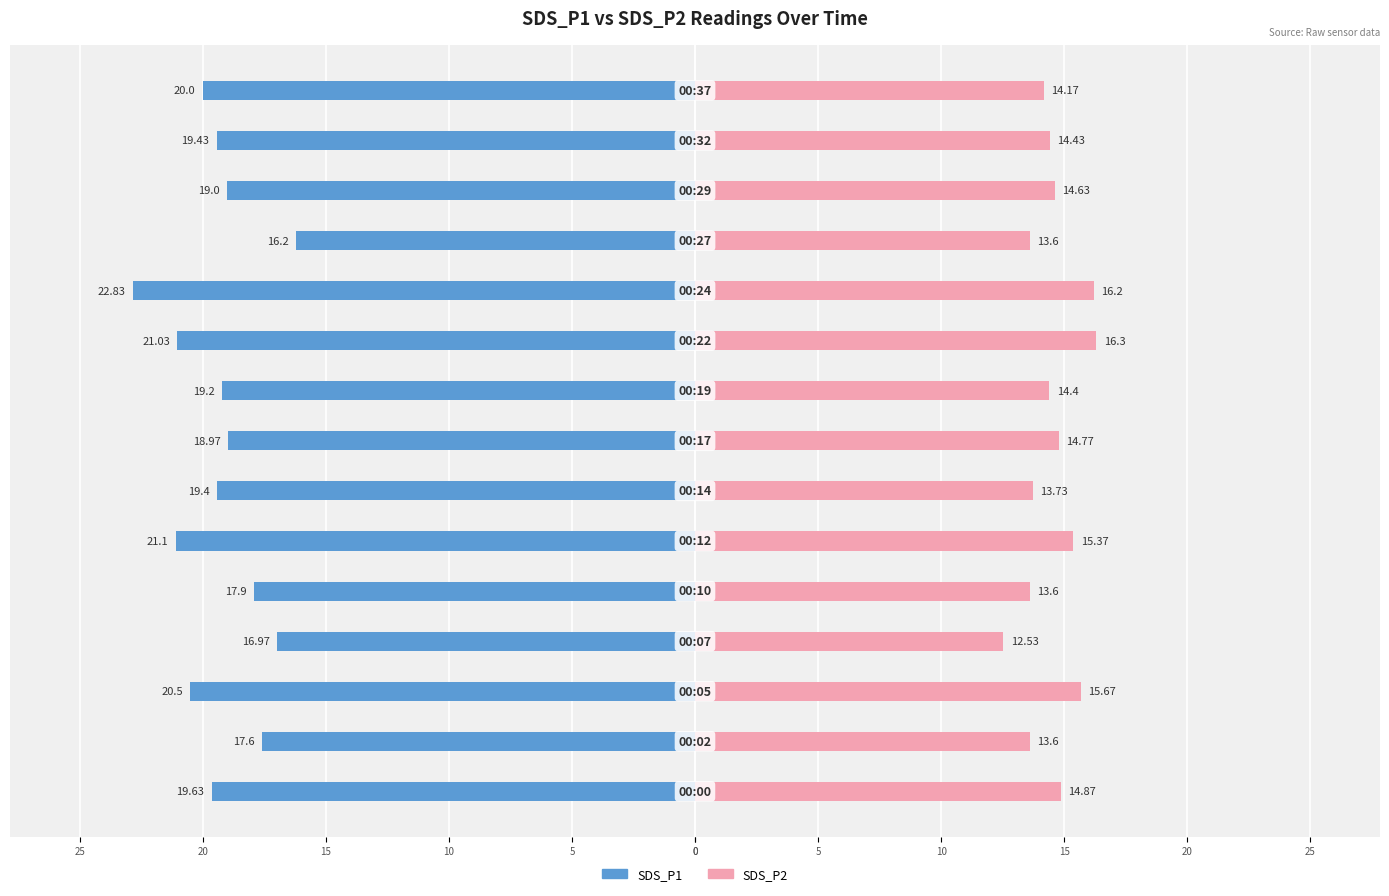

What is the difference between the second highest and second lowest values in the SDS_P1 series?

4.1